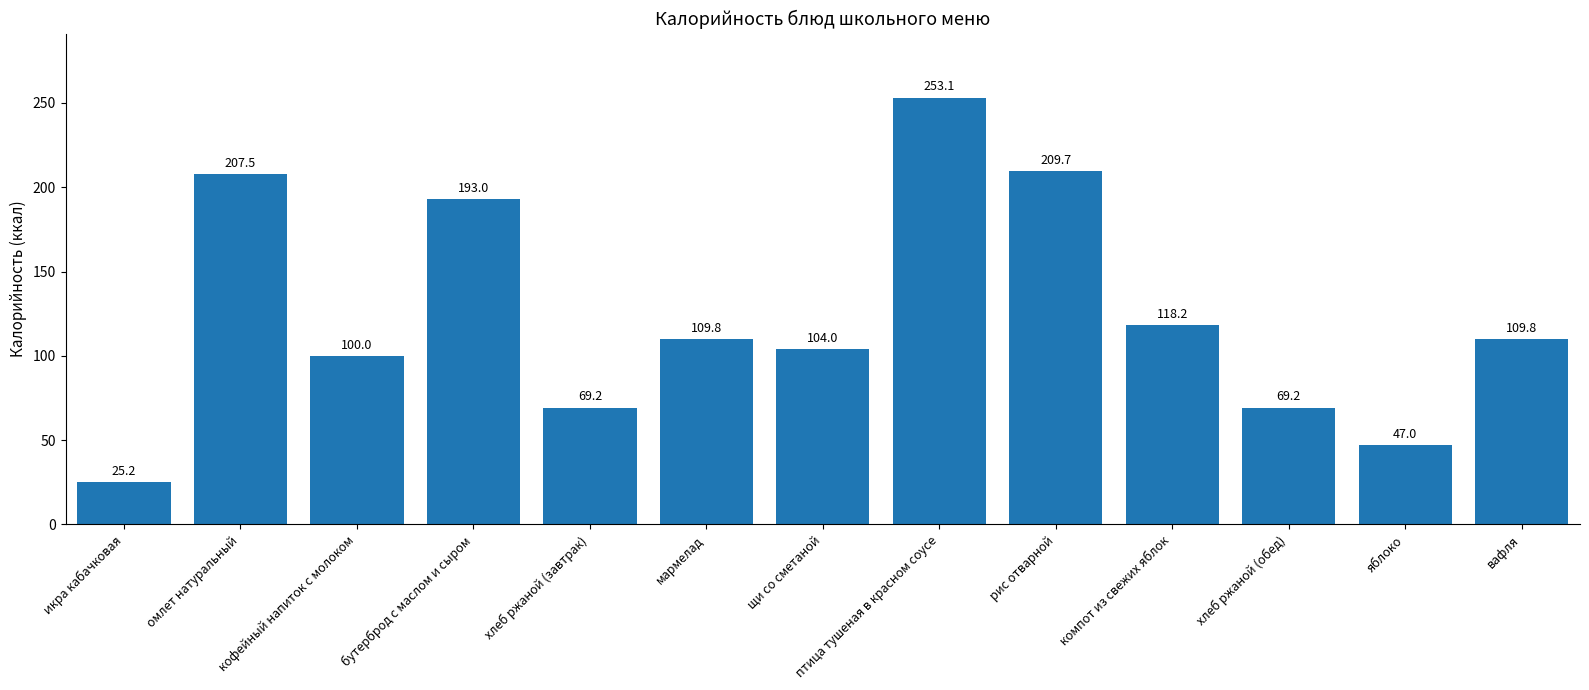

What is the change in value from кофейный напиток с молоком to рис отварной?

+109.7